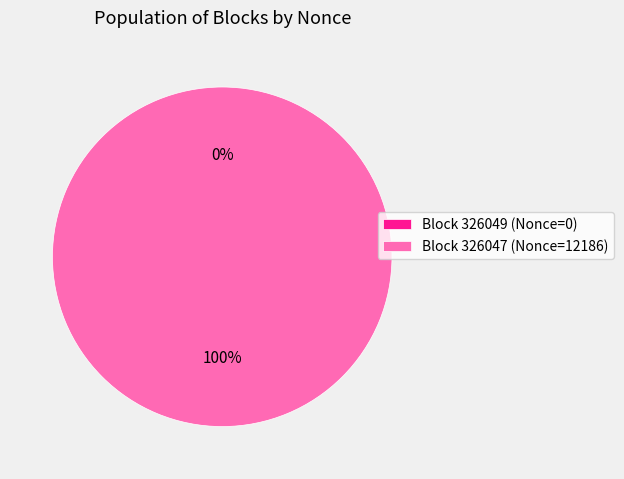

Which slice represents more than half of the pie?

326047